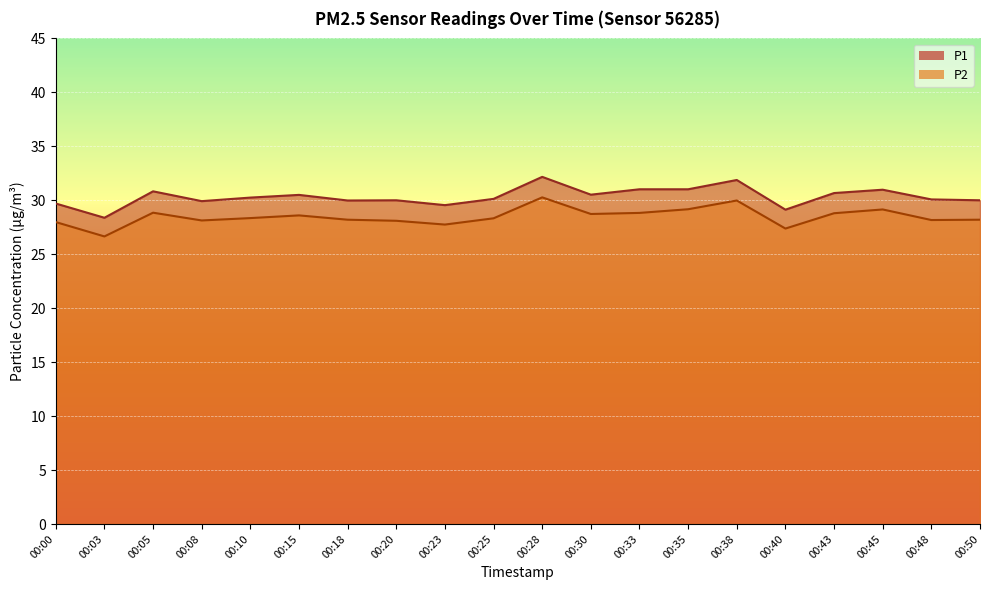

At how many categories does at least one series exceed 32?

1